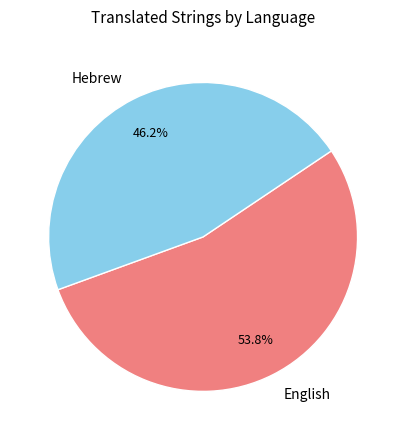

Between Hebrew and English, which is larger?

English